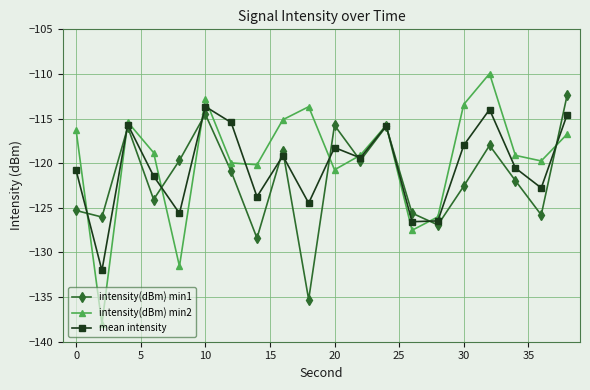

Which series has the largest range (max minus min)?

intensity(dBm) min2